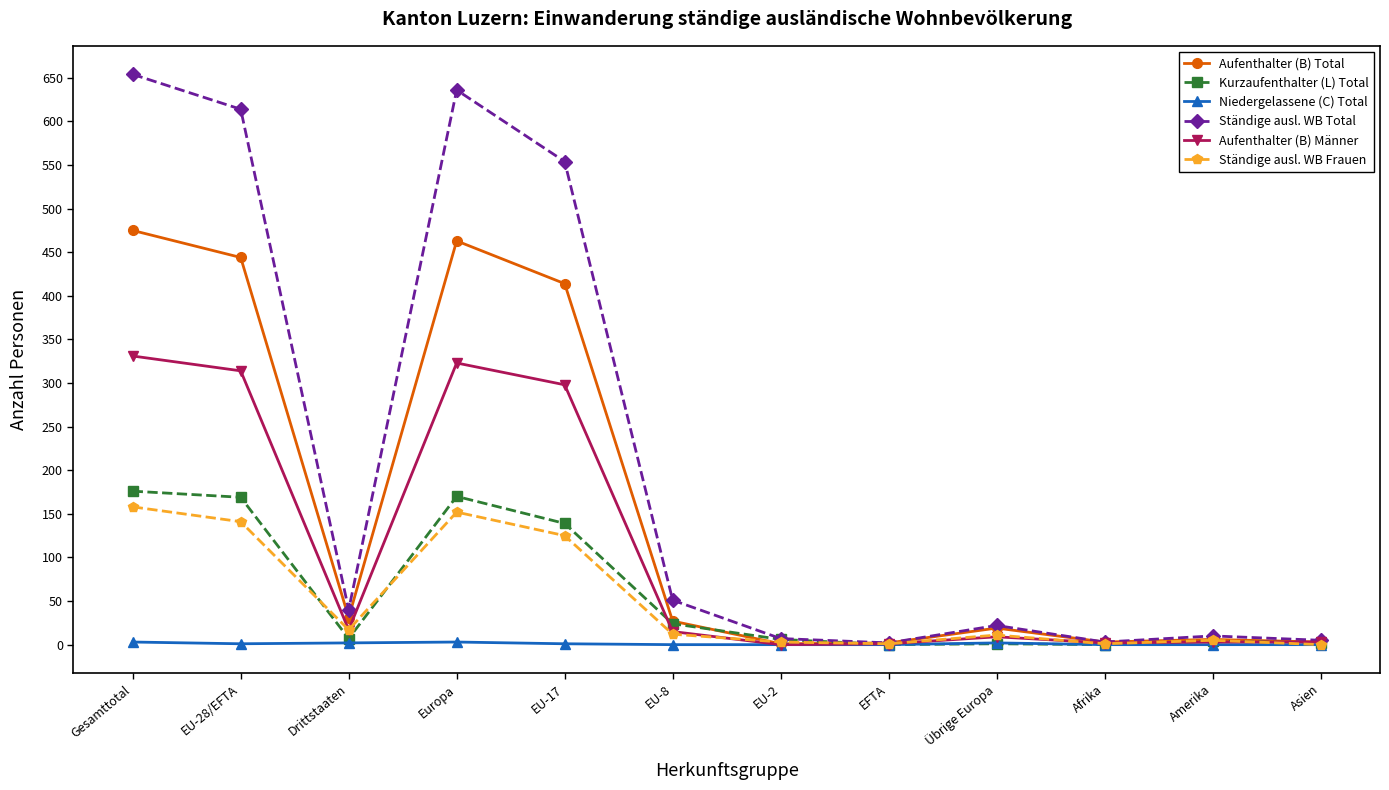

What is the label of the 5th point from the left?

EU-17